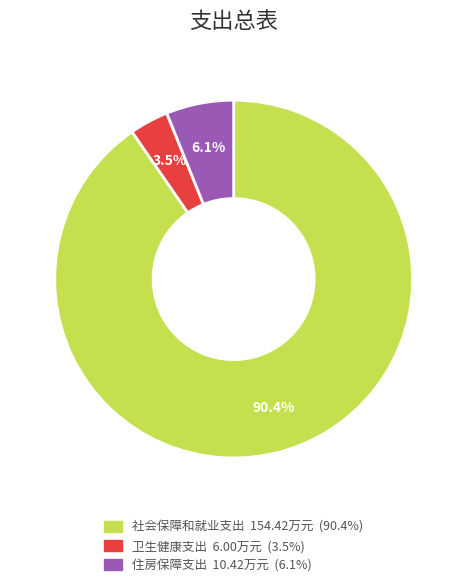

Rank the categories by value from lowest to highest.

卫生健康支出, 住房保障支出, 社会保障和就业支出